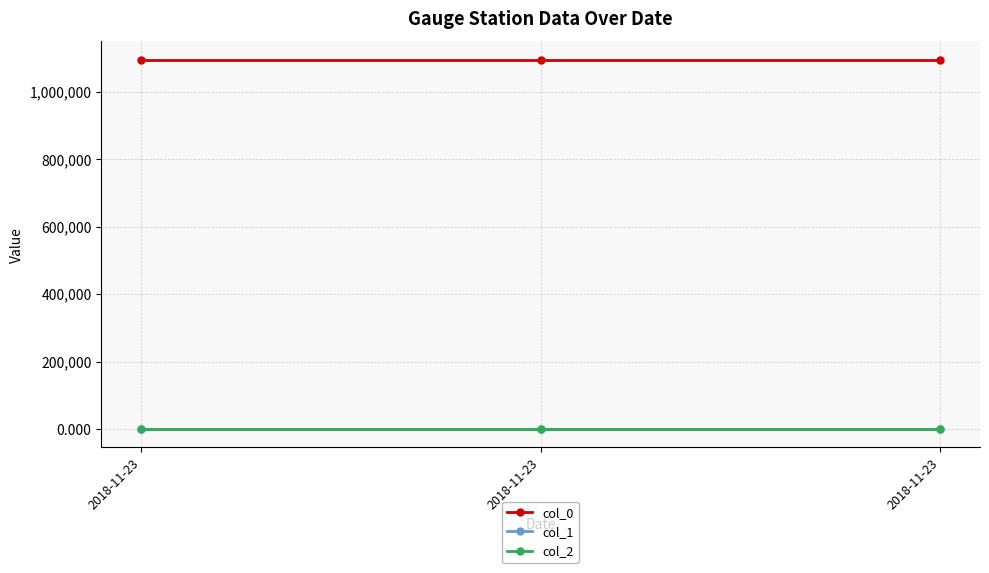

How many lines are shown in the chart?

3